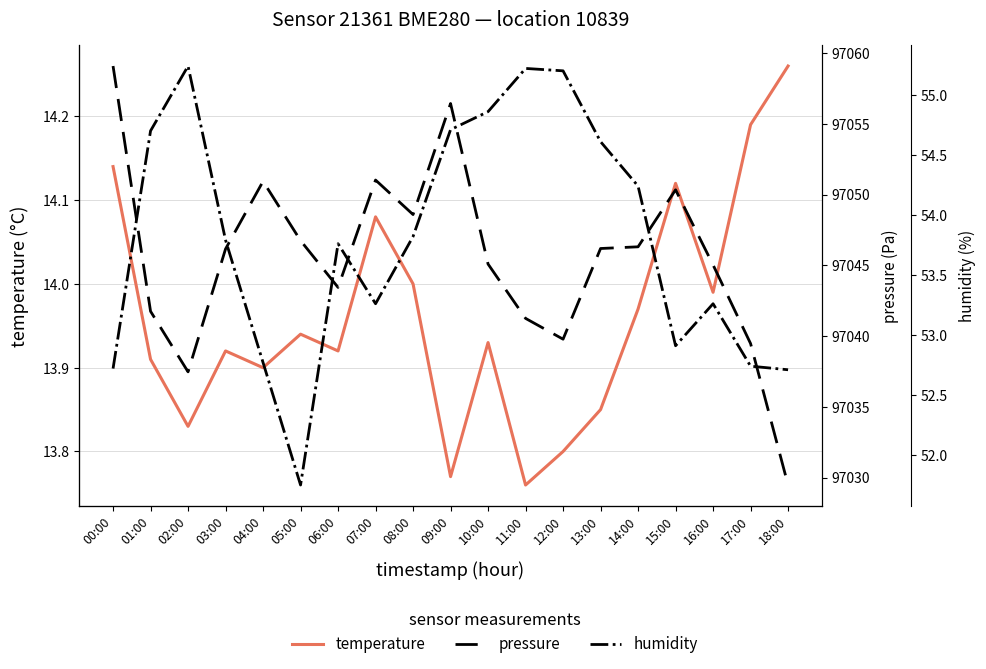

Reading left to right, list all the values displayed in this chart.

temperature: 14.1	13.9	13.8	13.9	13.9	13.9	13.9	14.1	14.0	13.8	13.9	13.8	13.8	13.8	14.0	14.1	14.0	14.2	14.3
pressure: 97059.1	97041.8	97037.5	97046.2	97050.9	97046.8	97043.4	97051.0	97048.6	97056.4	97045.1	97041.2	97039.8	97046.2	97046.3	97050.3	97045.0	97039.5	97029.5
humidity: 52.7	54.7	55.2	53.8	52.8	51.8	53.8	53.3	53.8	54.7	54.9	55.2	55.2	54.6	54.2	52.9	53.3	52.7	52.7